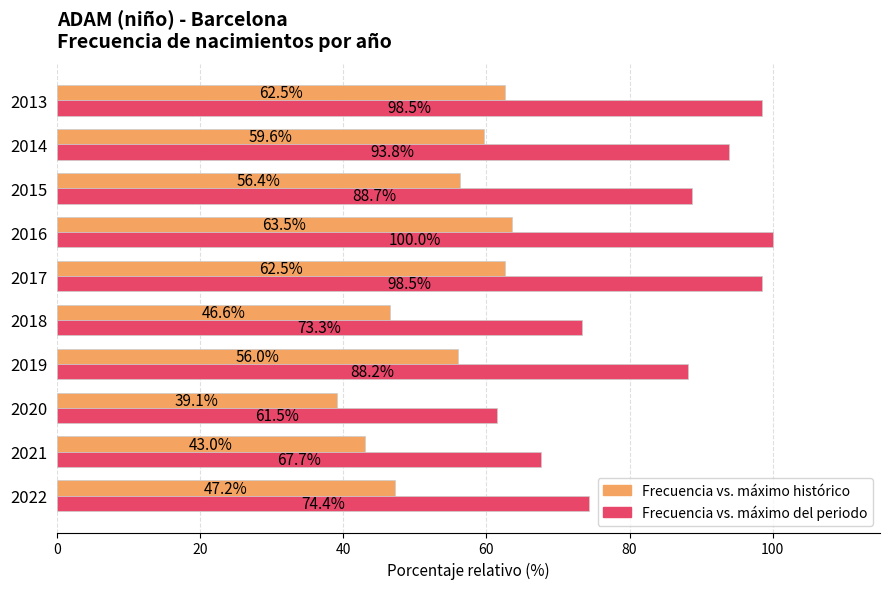

What is the greatest value displayed?

100.0